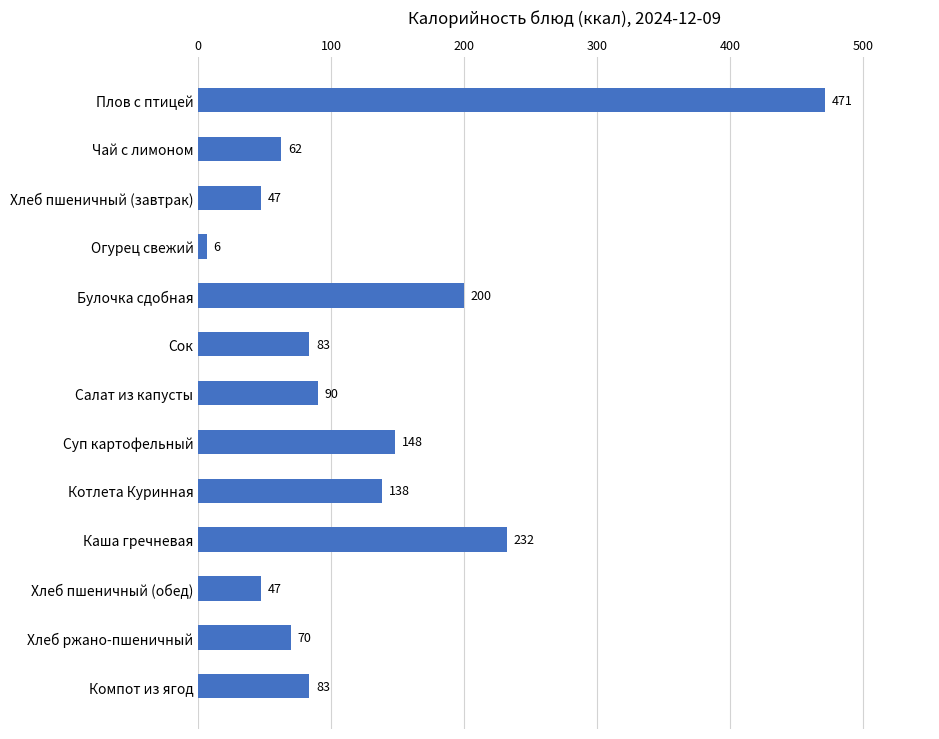

What is the minimum value shown in the chart?

6.2